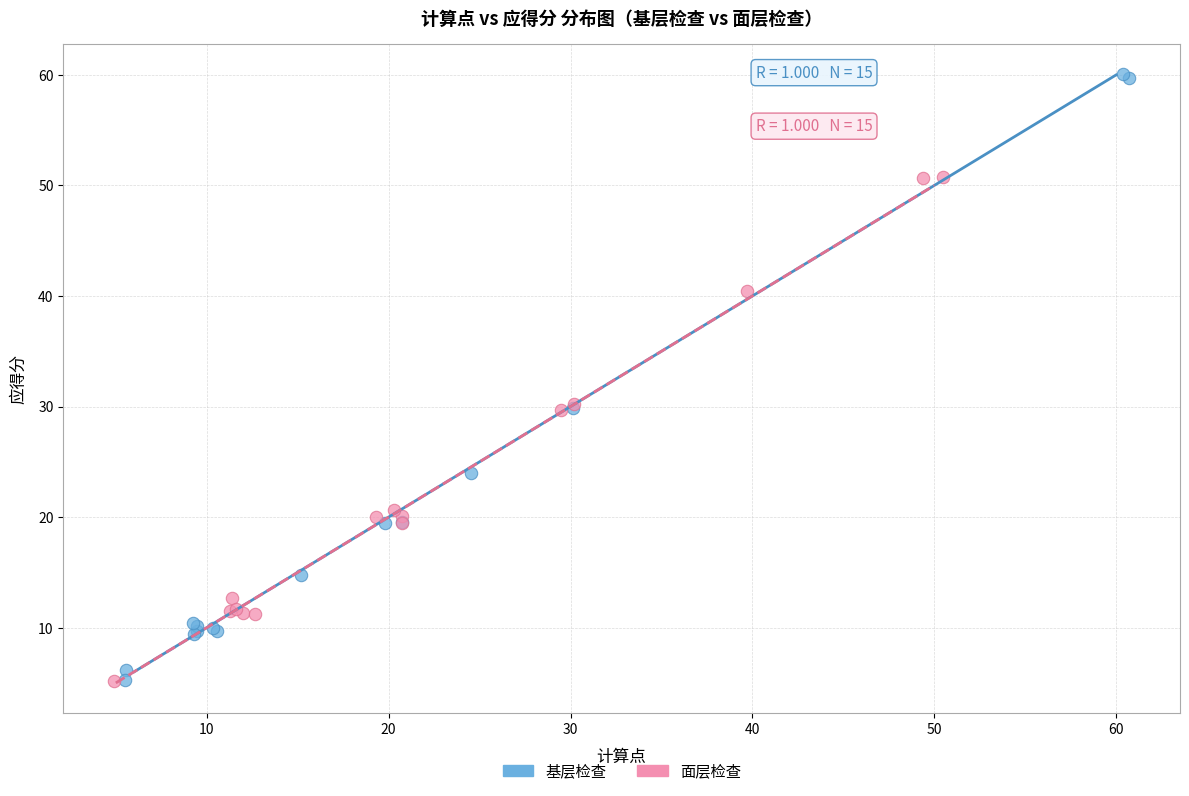

Which series has the widest spread of Y values?

基层检查